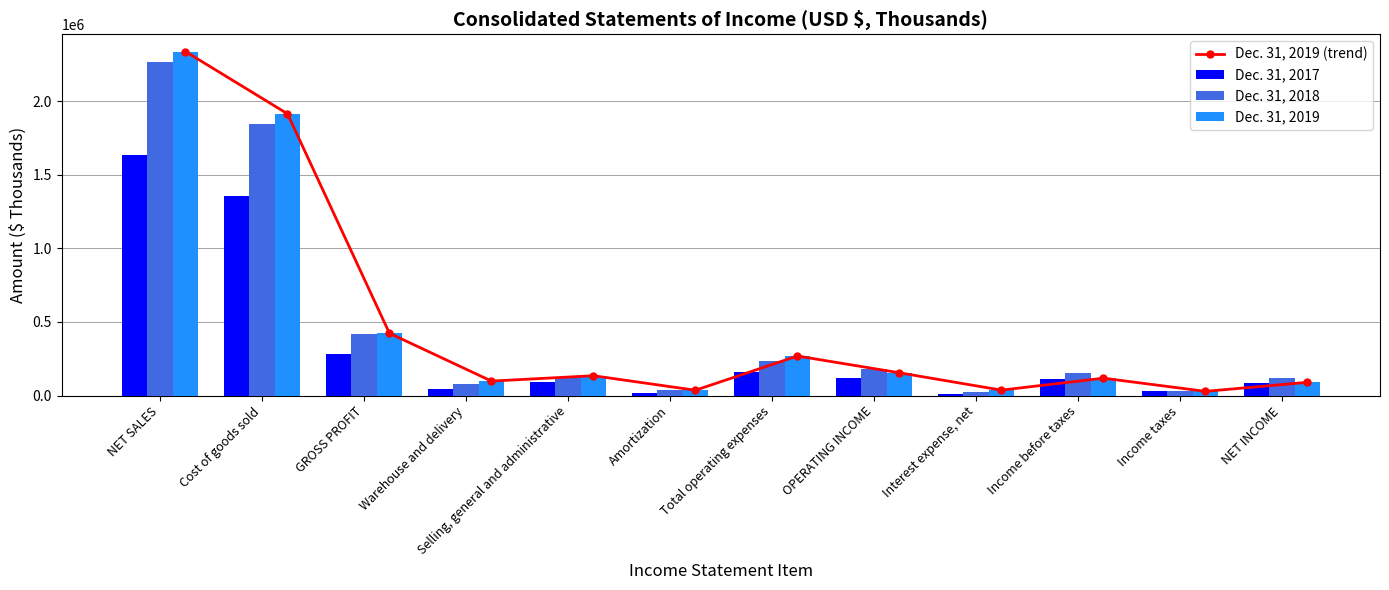

Between NET SALES and Amortization, which series saw the biggest shift?

Dec. 31, 2019 (trend)